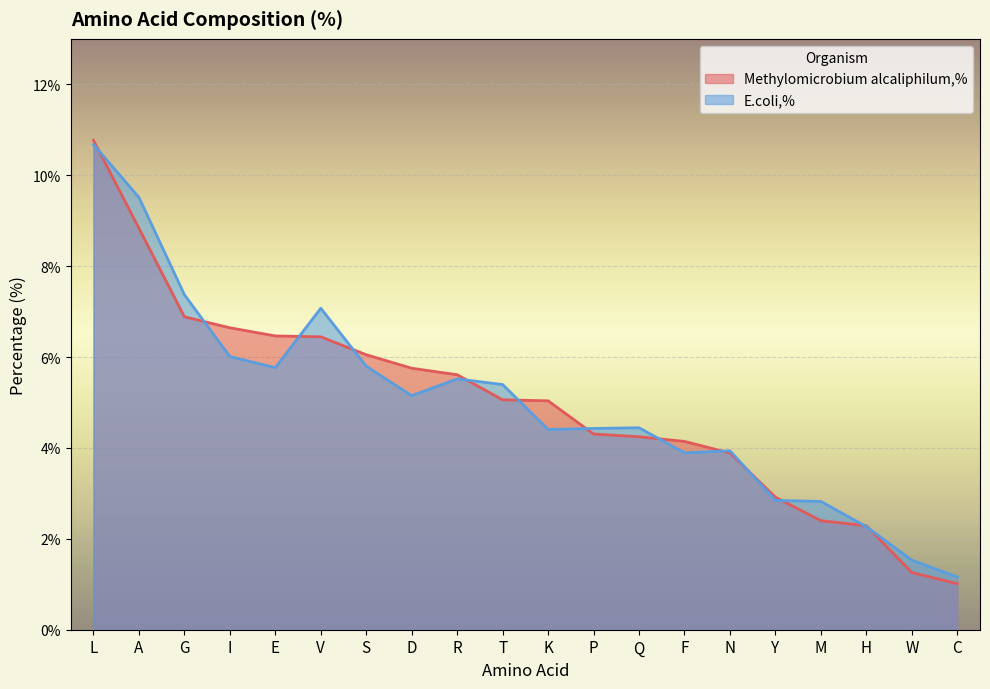

How many lines are shown in the chart?

2